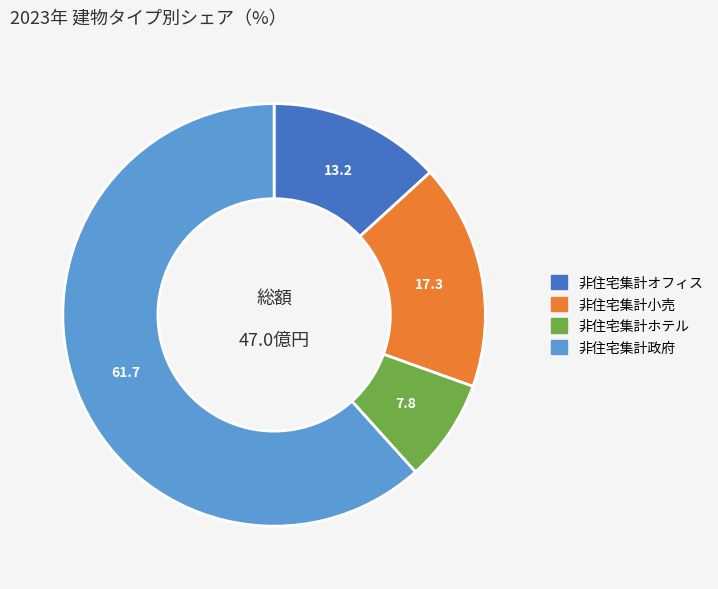

Does any single category account for the majority?

Yes